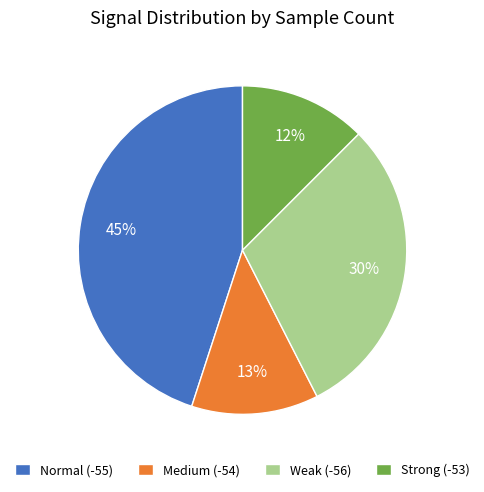

Do Medium (-54) and Weak (-56) together represent more than half of the pie?

No